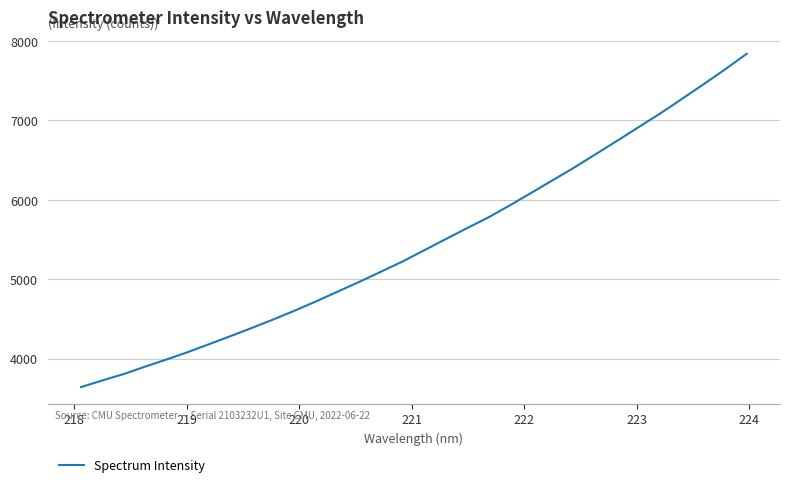

How many lines are shown in the chart?

1